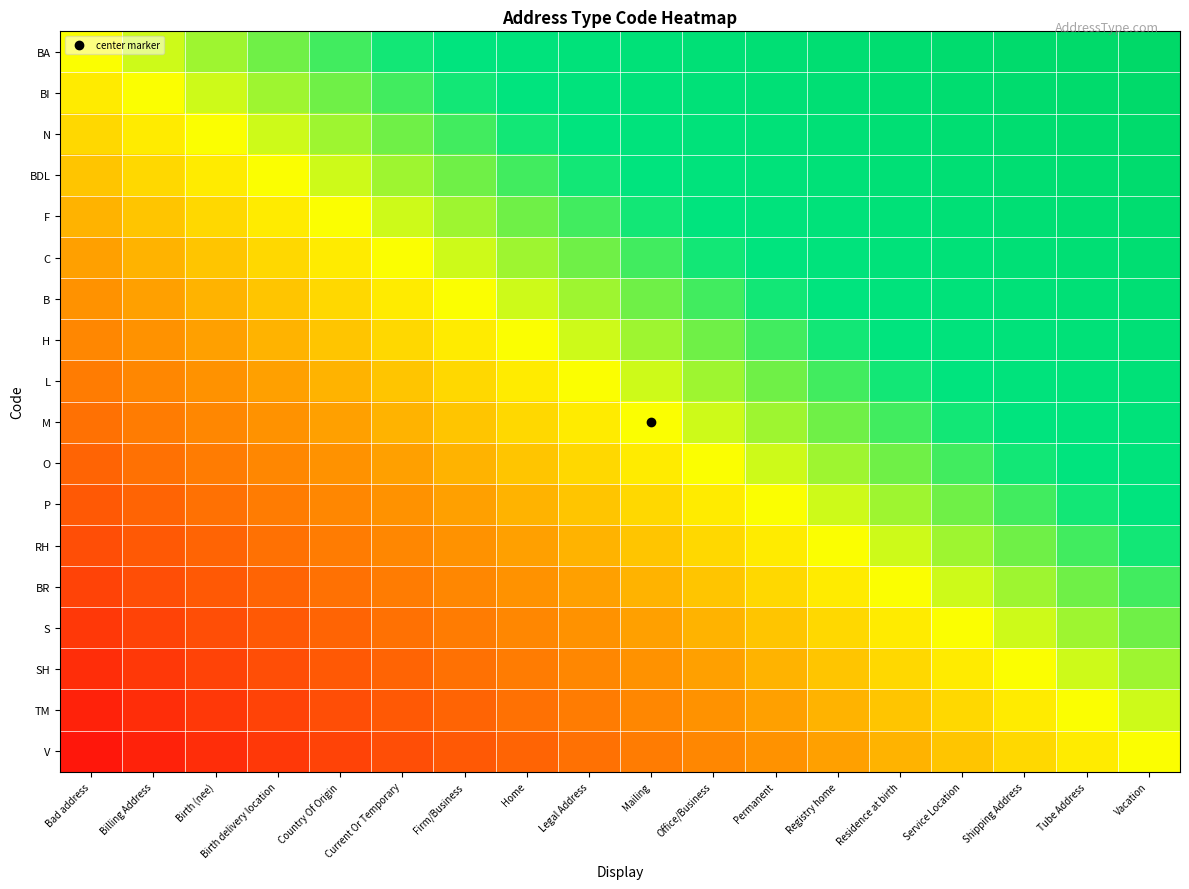

What is the total value across all series at Bad address?

-8.5